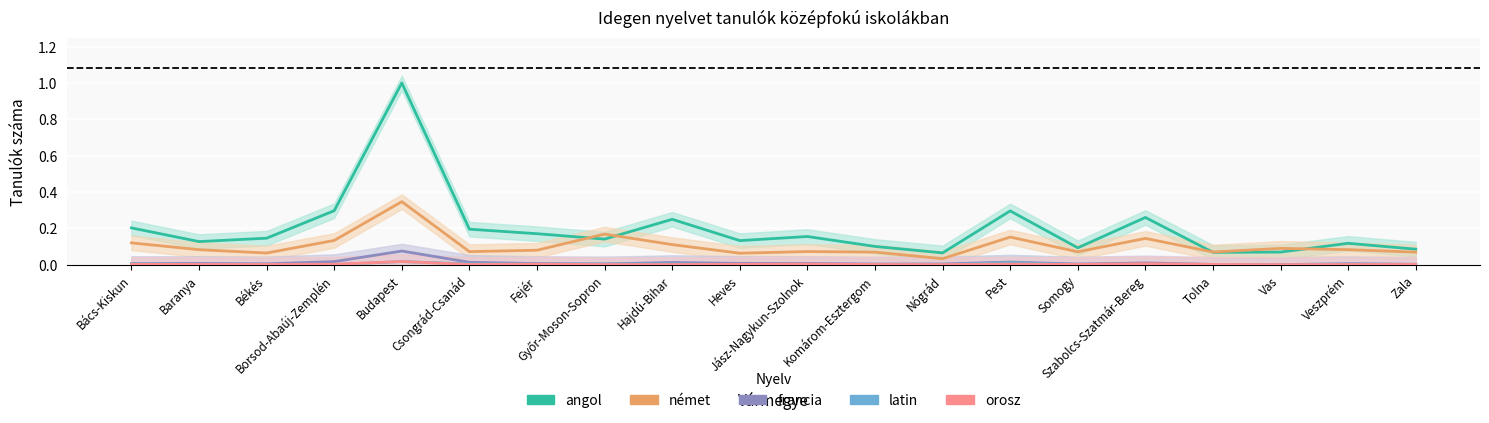

The value of latin at Vas is 0.0. True or false?

False